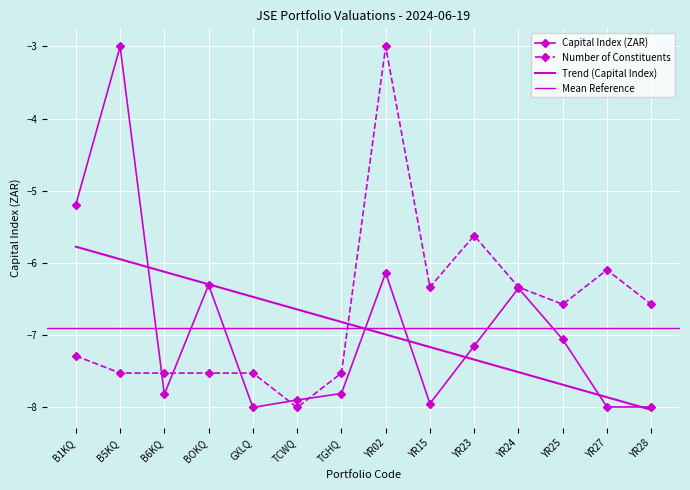

Reading right to left, transcribe all the data shown in this chart.

Capital Index (ZAR): YR28=-8.0	YR27=-8.0	YR25=-7.1	YR24=-6.3	YR23=-7.1	YR15=-7.9	YR02=-6.1	TGHQ=-7.8	TCWQ=-7.9	GXLQ=-8.0	BOKQ=-6.3	B6KQ=-7.8	B5KQ=-3.0	B1KQ=-5.2
Number of Constituents: YR28=-6.6	YR27=-6.1	YR25=-6.6	YR24=-6.3	YR23=-5.6	YR15=-6.3	YR02=-3.0	TGHQ=-7.5	TCWQ=-8.0	GXLQ=-7.5	BOKQ=-7.5	B6KQ=-7.5	B5KQ=-7.5	B1KQ=-7.3